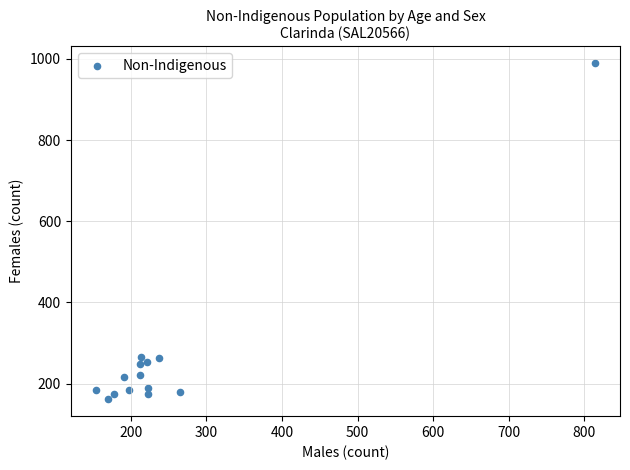

What is the range of Y values (max minus min)?

829